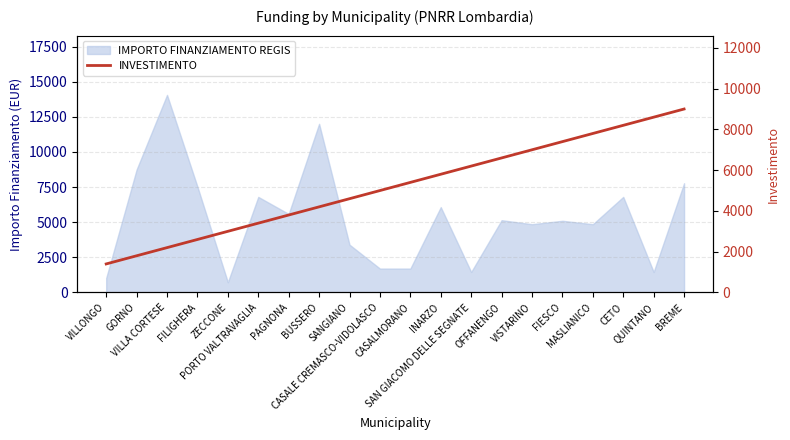

The chart shows a value of 5145 at OFFANENGO. True or false?

True